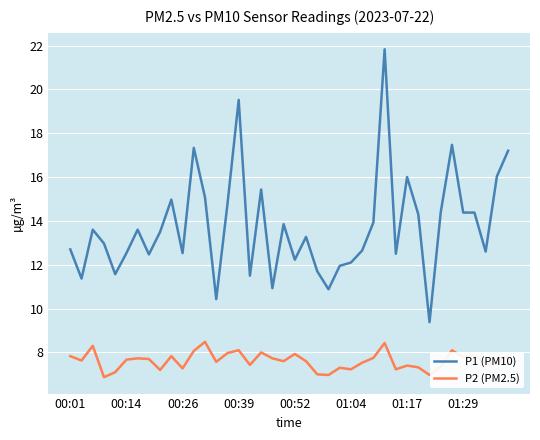

Which series has the largest total across all categories?

P1 (PM10)